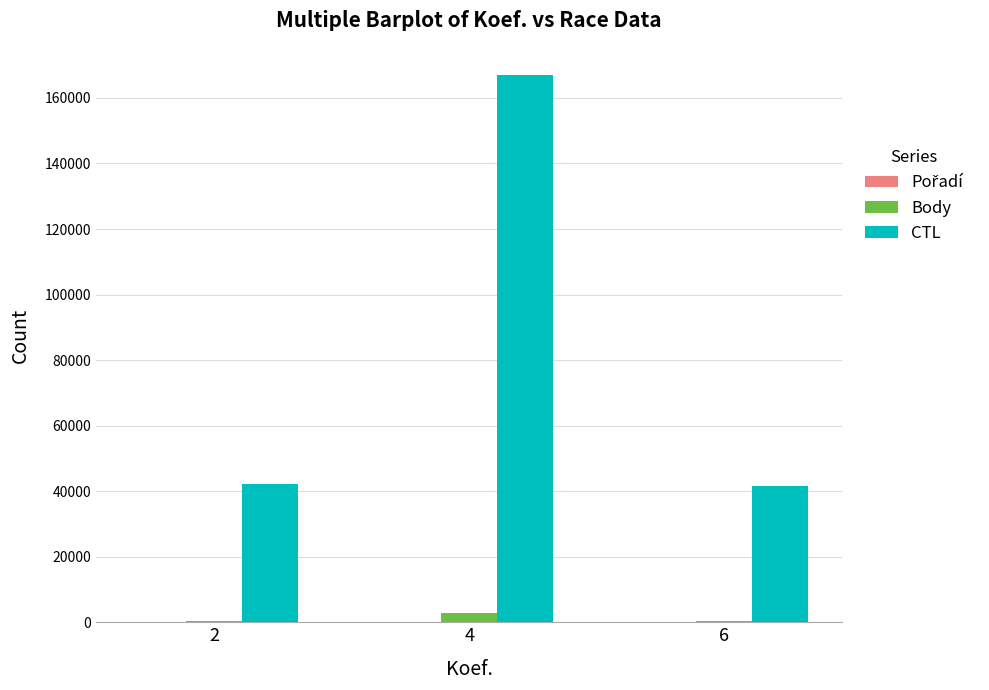

The CTL series shows 41503 at 6. True or false?

True